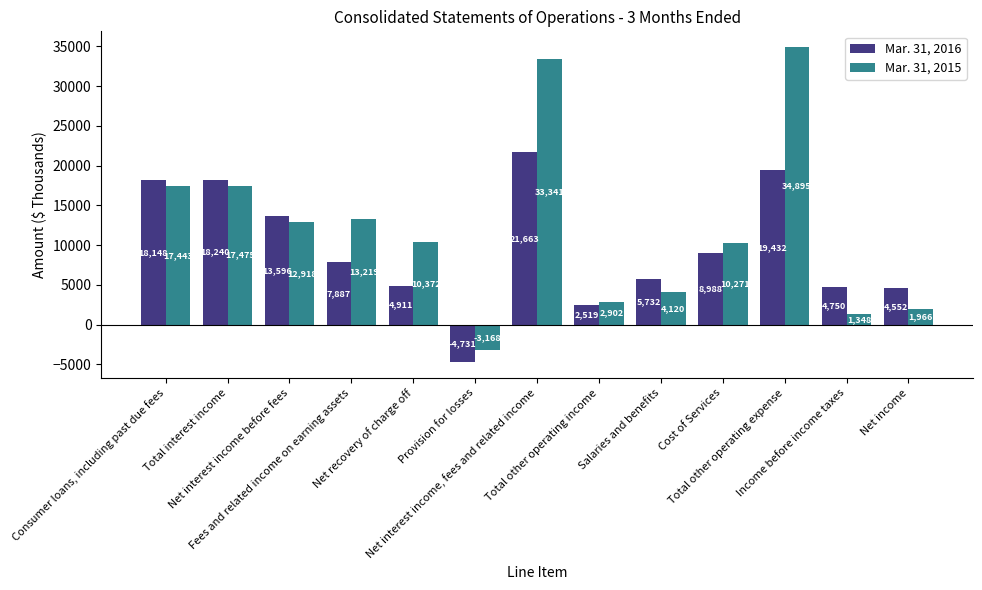

At which category does the chart reach its peak across all series?

Total other operating expense